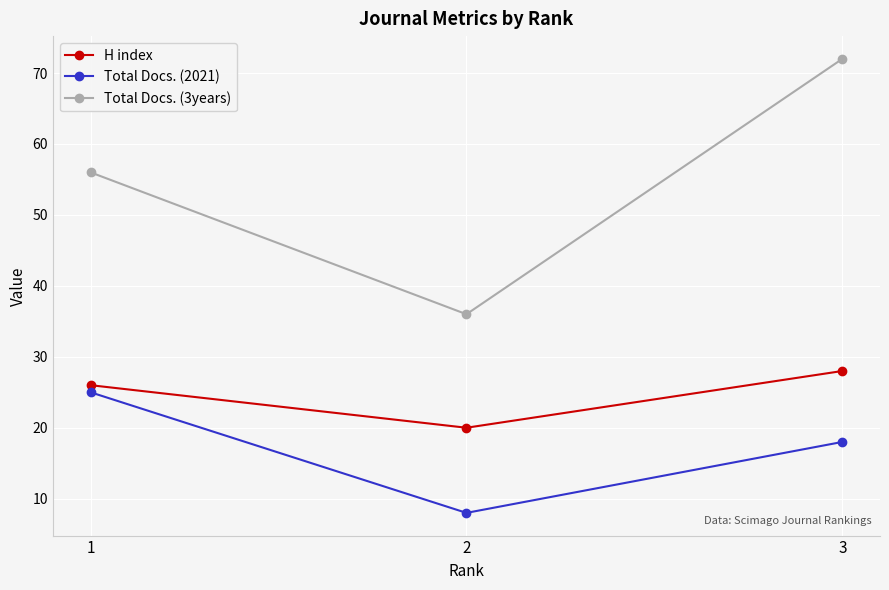

Rank the series at 3 from lowest to highest value.

Total Docs. (2021), H index, Total Docs. (3years)